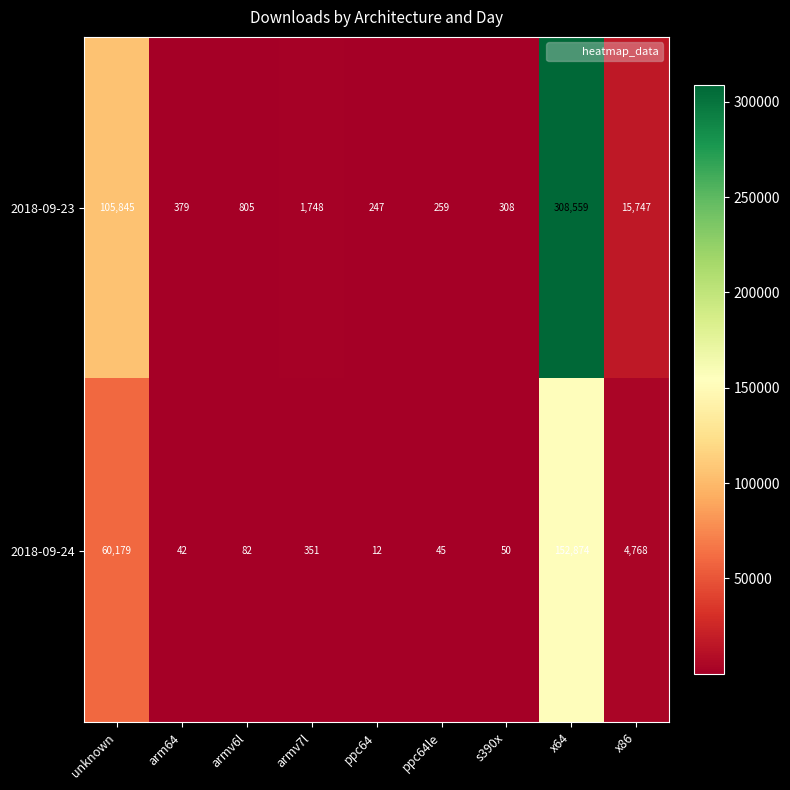

What is the average value of the 2018-09-23 series?

48211